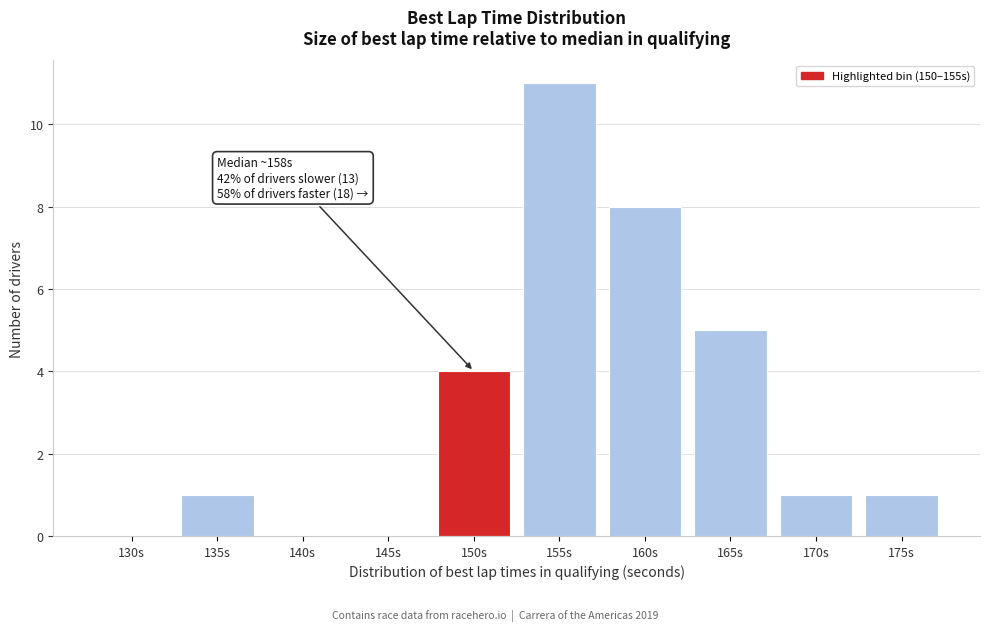

Reading right to left, extract all data points from this chart.

175s=1	170s=1	165s=5	160s=8	155s=11	150s=4	145s=0	140s=0	135s=1	130s=0